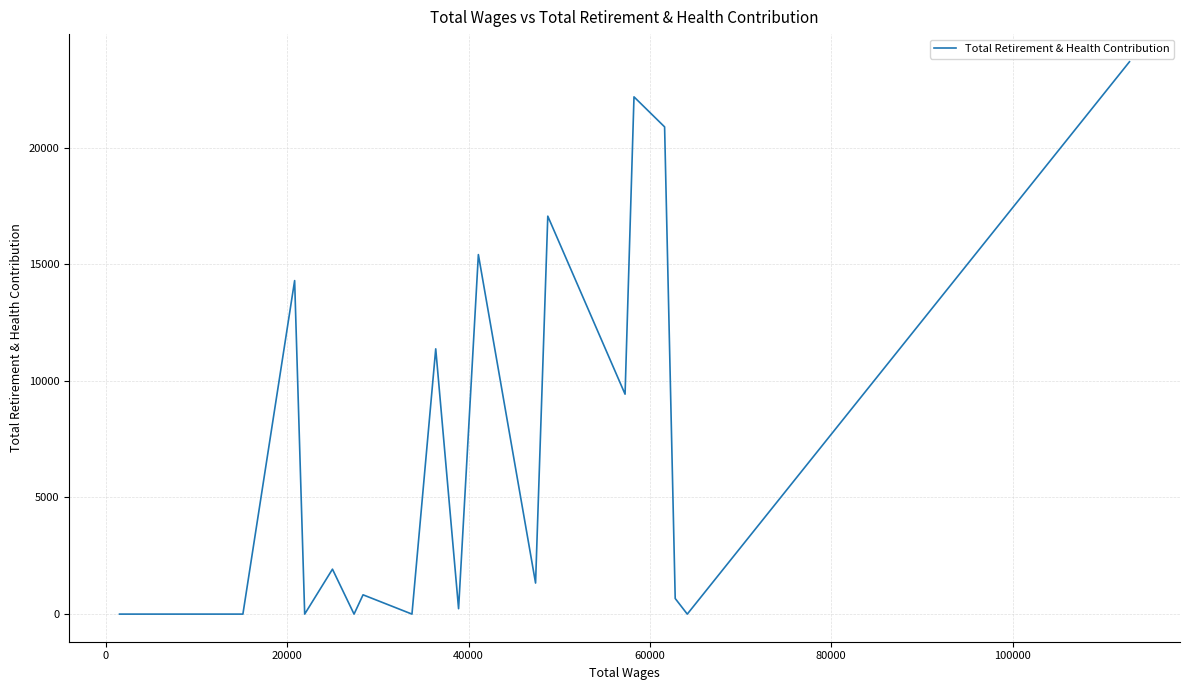

What is the sum of the values at 16 and 40000?

35183